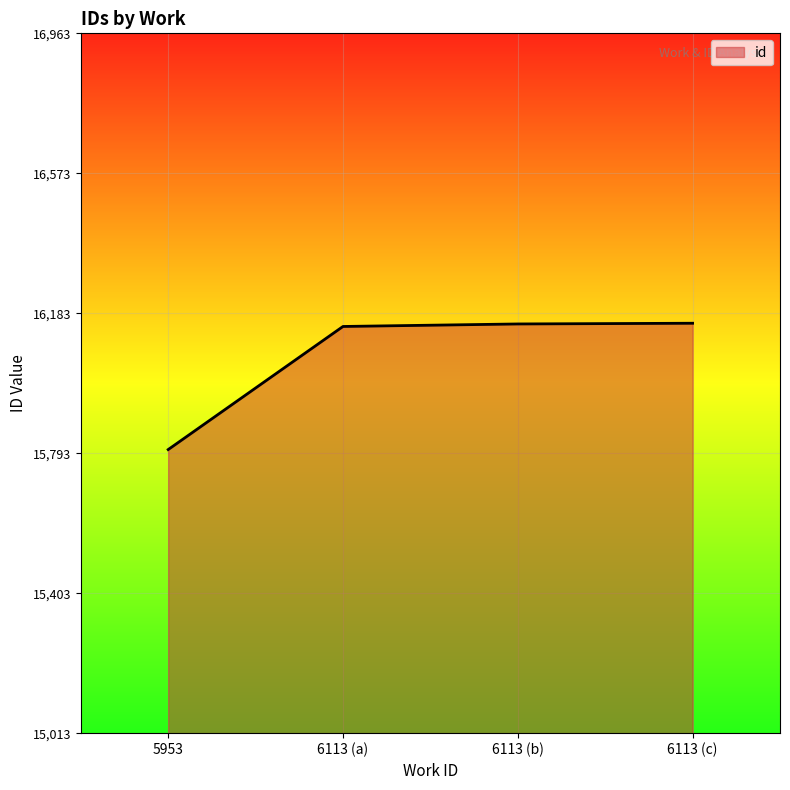

The chart shows a value of 15804 at 5953. True or false?

True